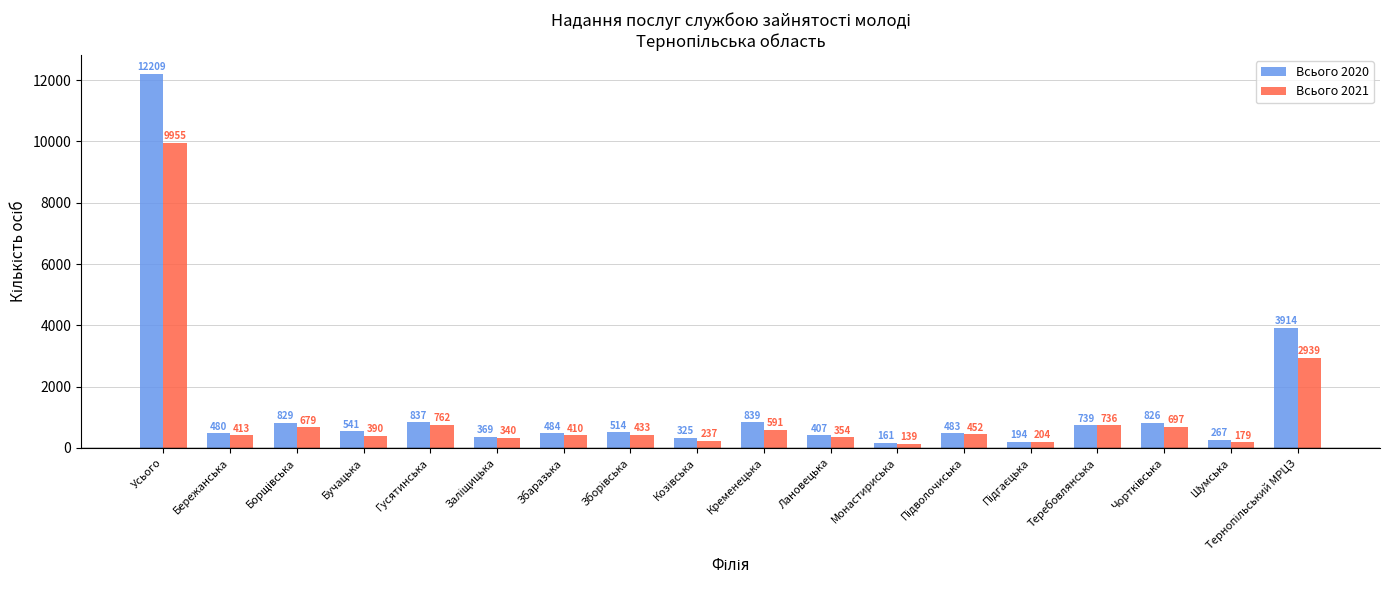

What is the total value across all series at Теребовлянська?

1475